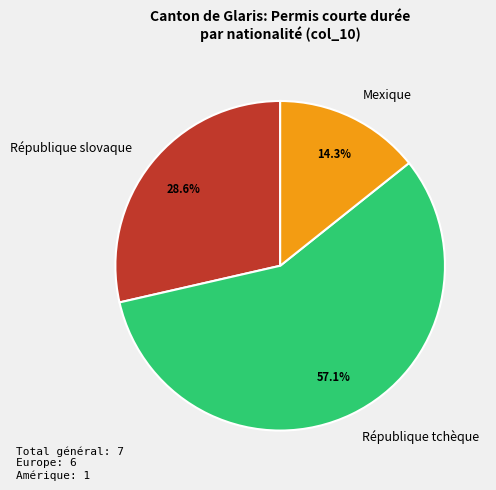

Which category accounts for the majority?

République tchèque